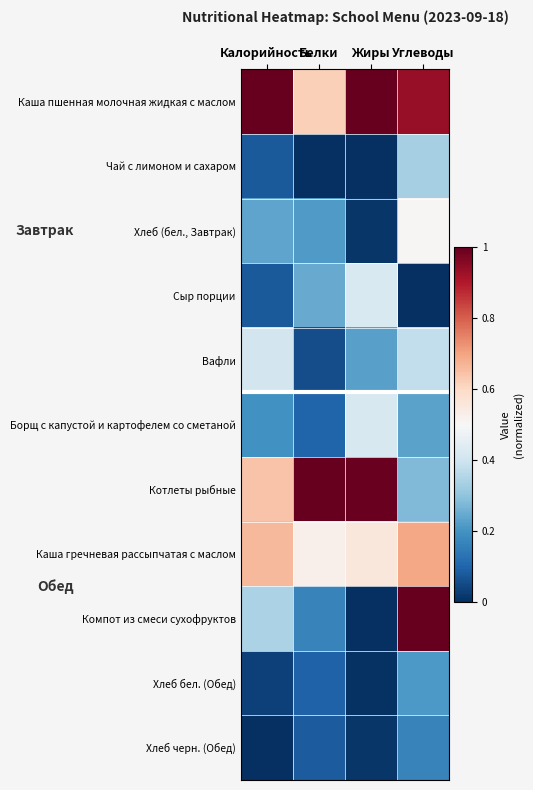

What is the spread (max minus min) of values at Белки?

1.0